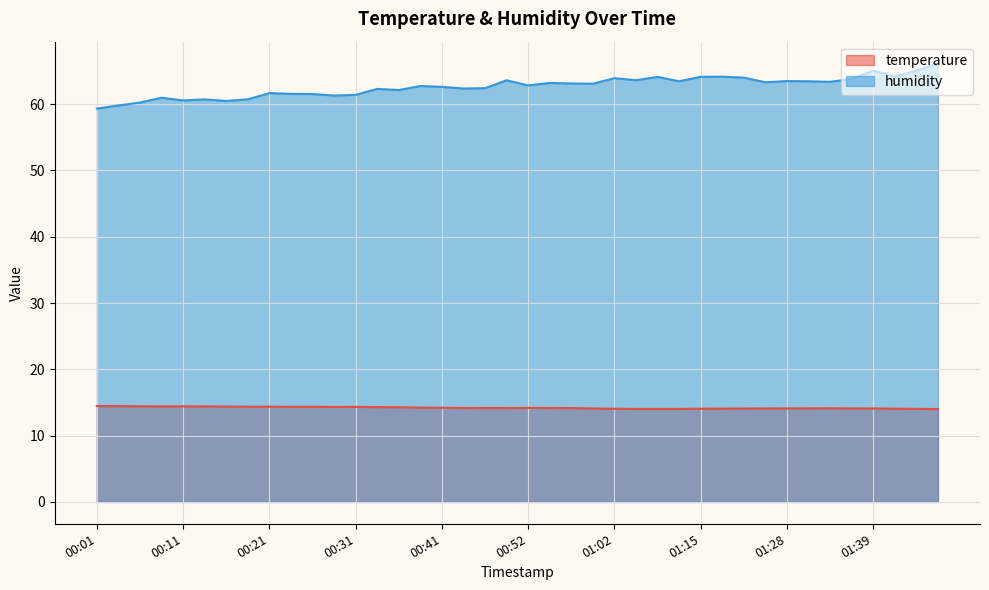

List the labels in order of temperature value, largest first.

00:01, 00:04, 00:06, 00:11, 00:09, 00:14, 00:16, 00:19, 00:21, 00:24, 00:26, 00:31, 00:29, 00:34, 00:36, 00:39, 00:41, 00:52, 00:44, 00:54, 00:46, 00:49, 00:57, 01:33, 01:31, 01:28, 01:36, 00:59, 01:26, 01:39, 01:23, 01:20, 01:15, 01:42, 01:02, 01:47, 01:04, 01:07, 01:09, 01:50